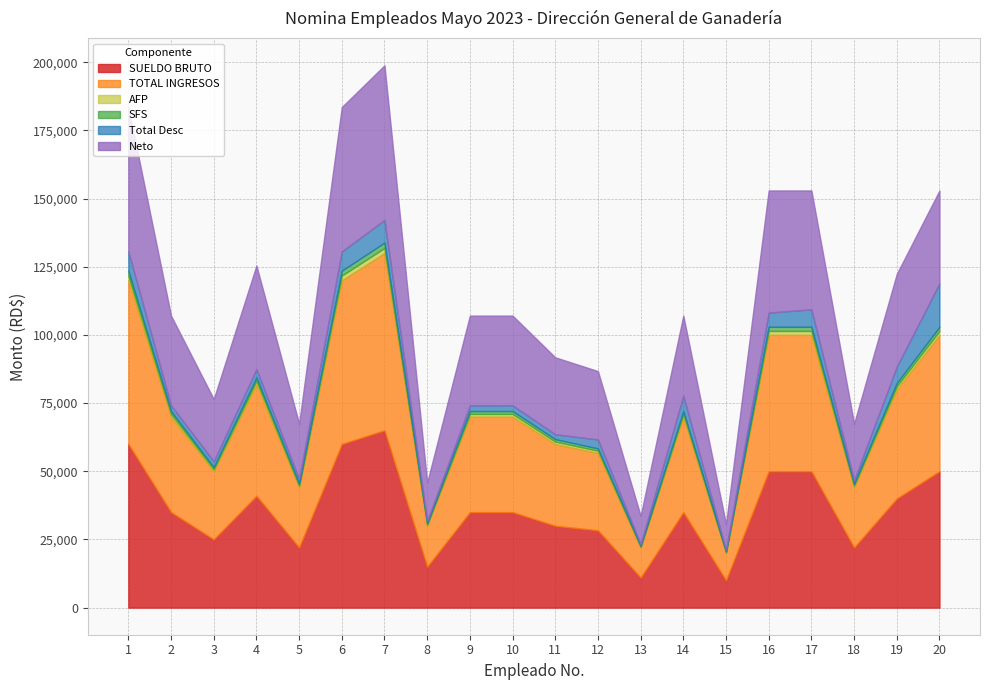

Rank the series at 12 from lowest to highest value.

AFP, SFS, Total Desc, Neto, SUELDO BRUTO, TOTAL INGRESOS